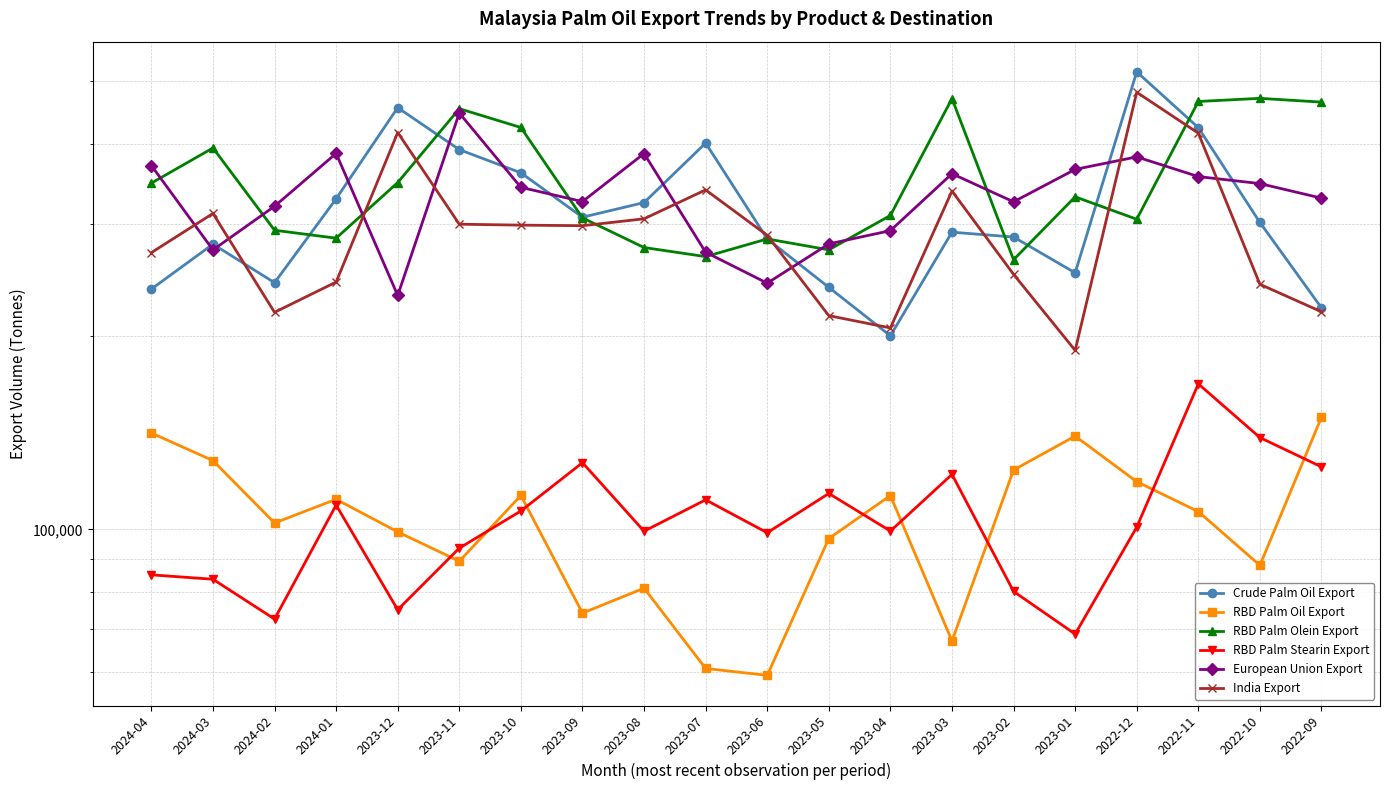

True or false: RBD Palm Oil Export and Crude Palm Oil Export intersect in this chart.

False